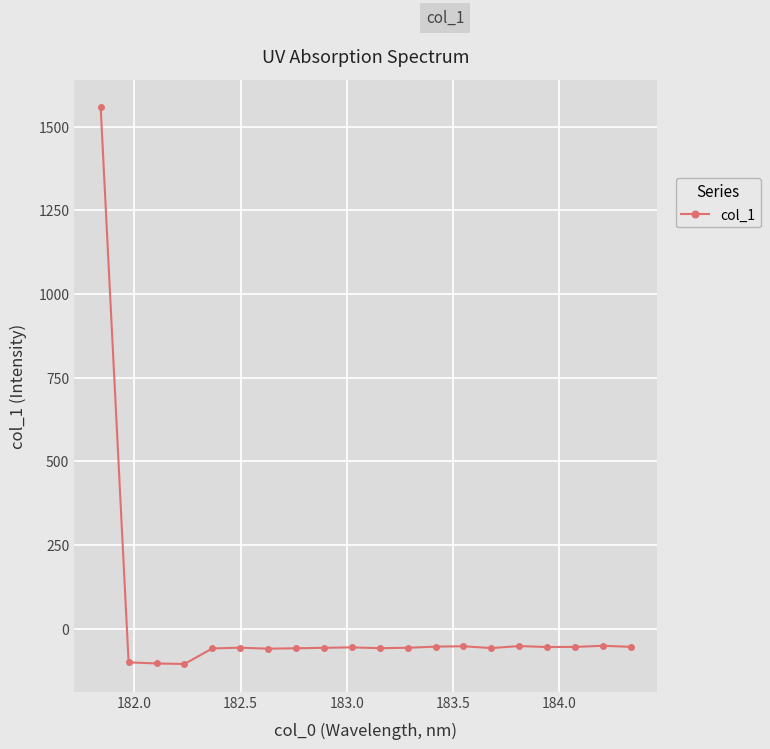

What is the value of the 10th point from the left?

-55.4